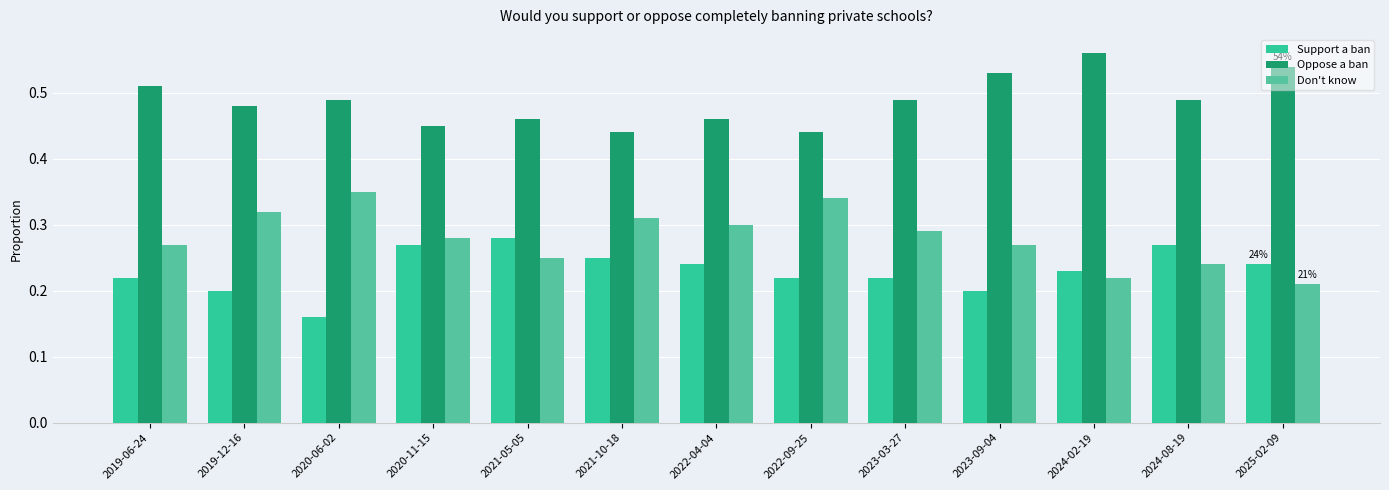

Is it true that Support a ban equals 0.2 at 2022-09-25?

True